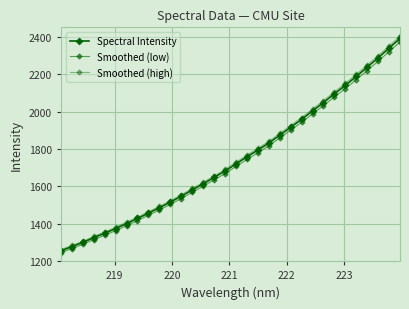

Count the number of data series in this chart.

3